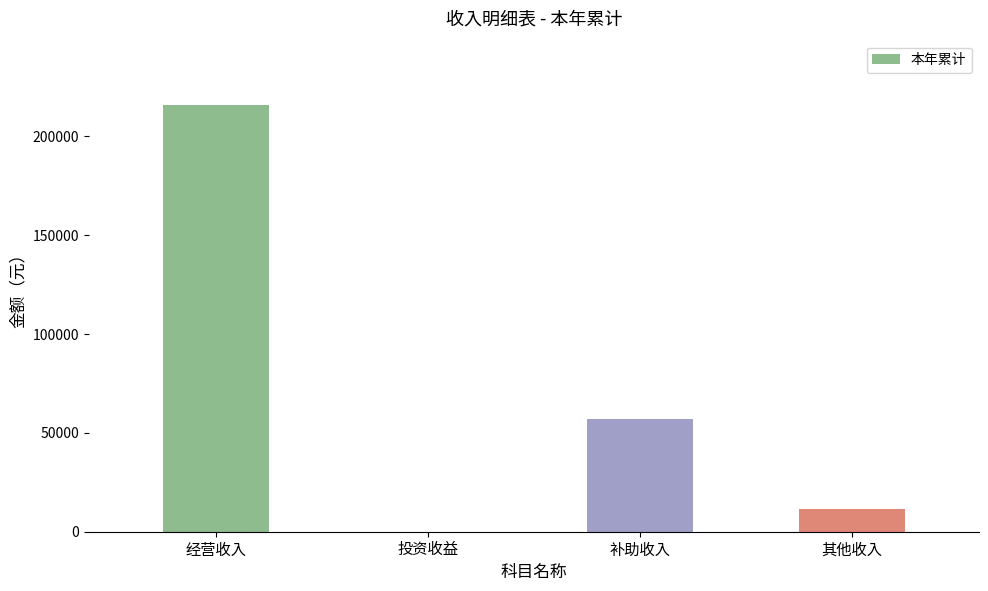

What value does the data have at 经营收入?

216082.0